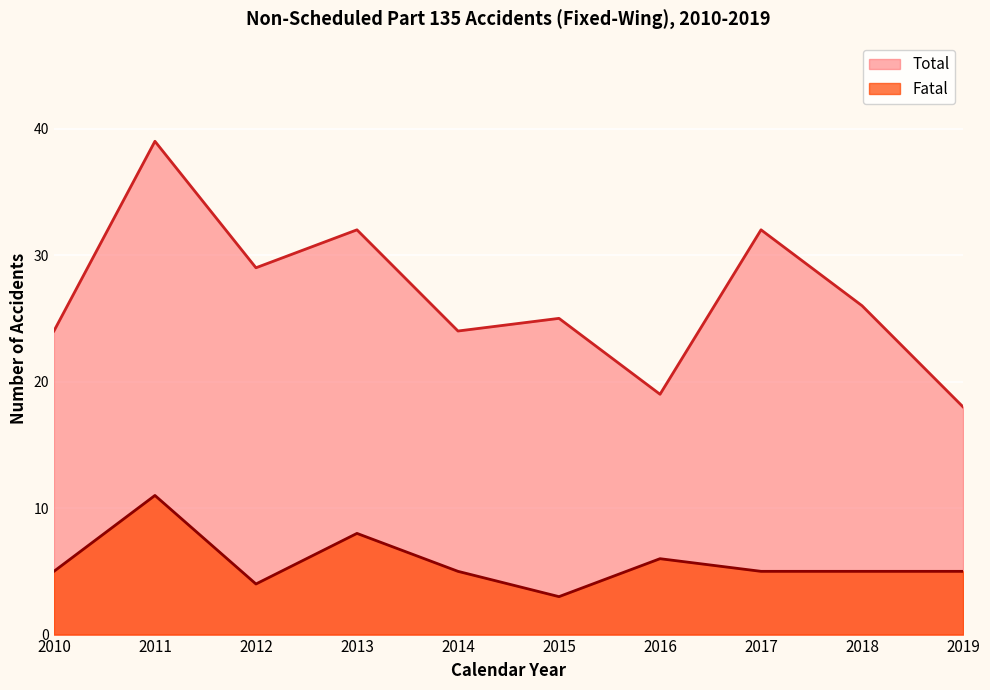

Is the value of Fatal at 2017 greater than the value of Total at 2016?

No